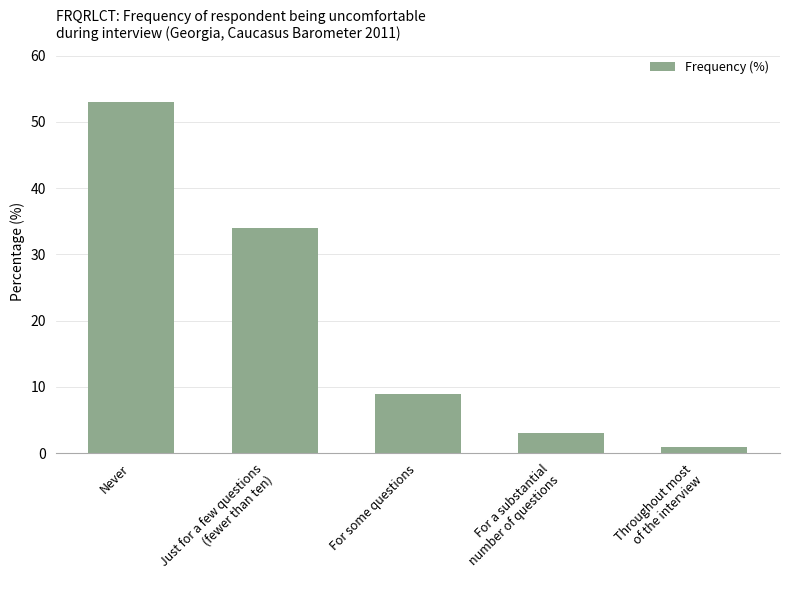

At which category does the chart reach its peak across all series?

Never